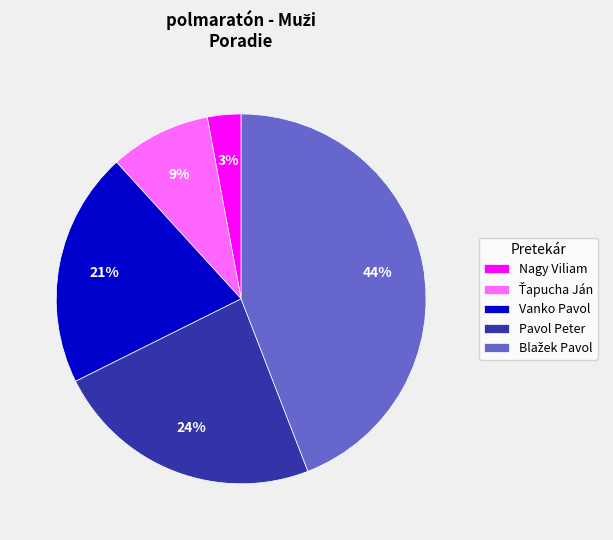

Combined, do Vanko Pavol and Pavol Peter account for over 50%?

No